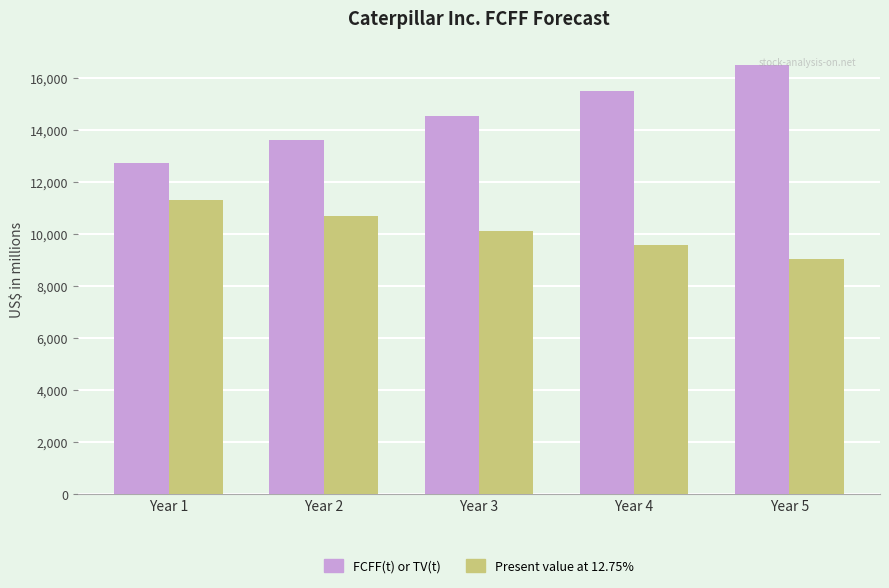

What is the approximate value of FCFF(t) or TV(t) at Year 5, to the nearest 50?

16500